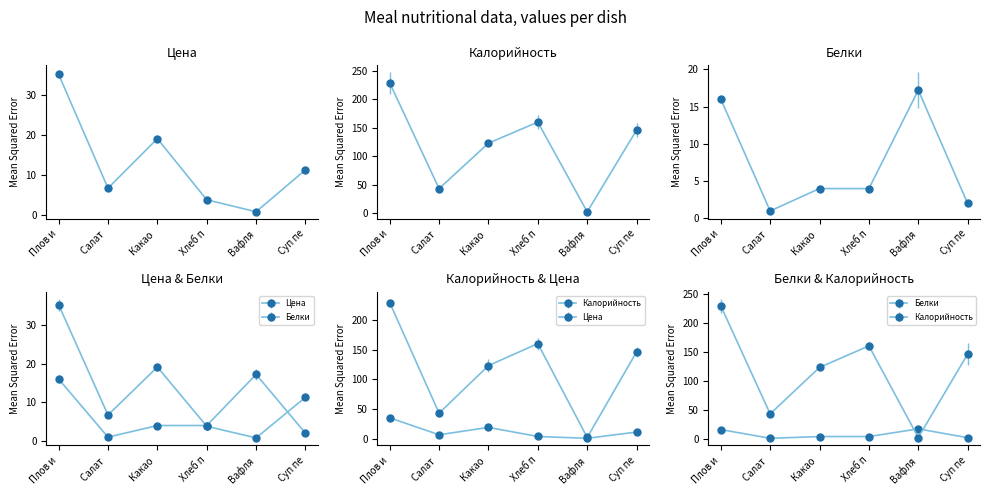

At how many categories does at least one series exceed 215?

1